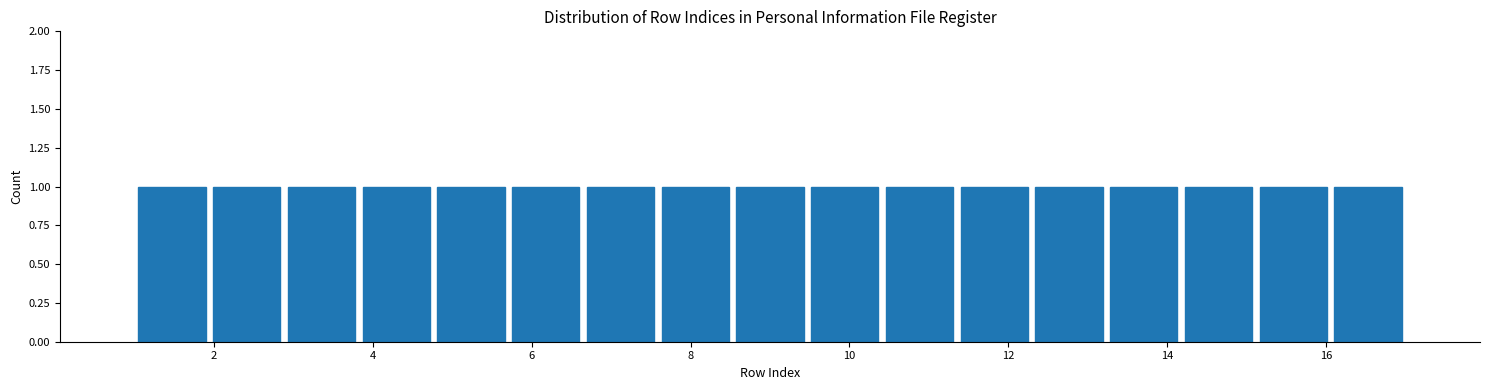

Reading left to right, transcribe this chart: for each bar, give the range it covers on the x-axis and its height. Neither the bar edges nor the heights are printed on the chart, so give them approximately, as read against the axes.

1.0 to 2.0: 1
2.0 to 2.8: 1
2.8 to 3.8: 1
3.8 to 4.8: 1
4.8 to 5.8: 1
5.8 to 6.6: 1
6.6 to 7.6: 1
7.6 to 8.6: 1
8.6 to 9.4: 1
9.4 to 10.4: 1
10.4 to 11.4: 1
11.4 to 12.2: 1
12.2 to 13.2: 1
13.2 to 14.2: 1
14.2 to 15.2: 1
15.2 to 16.0: 1
16.0 to 17.0: 1